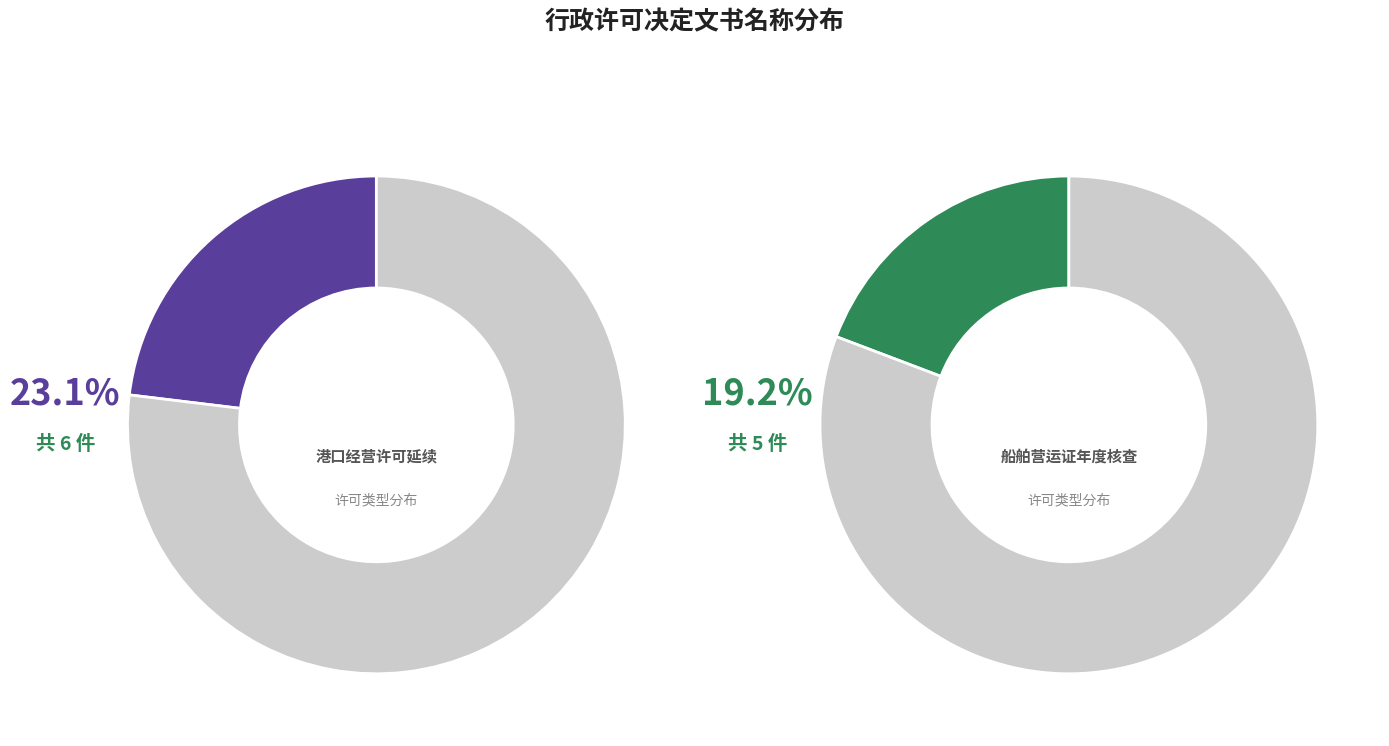

How much of the chart is everything except 船舶营运证年度核查?

80.8%